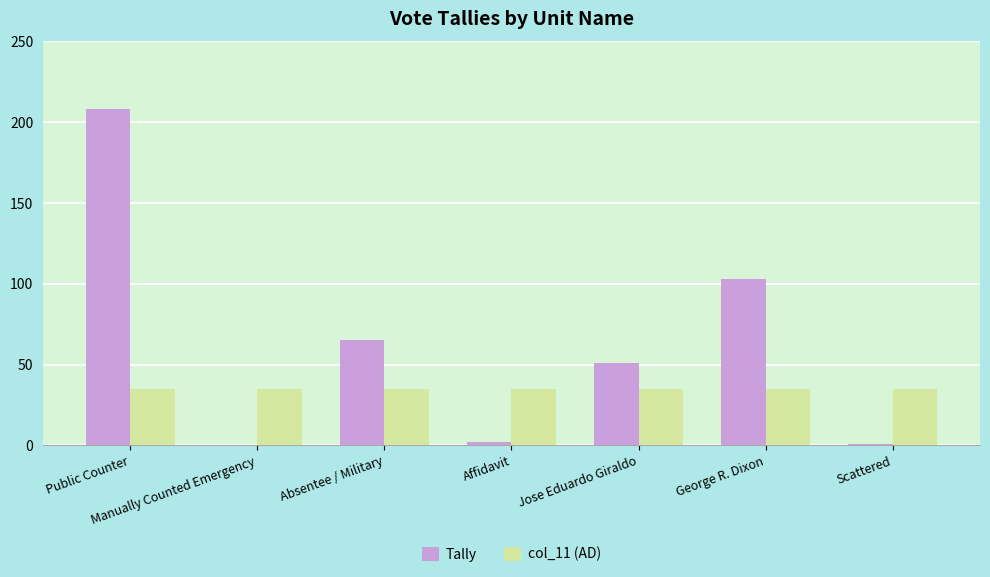

What is the sum of all Tally values?

430